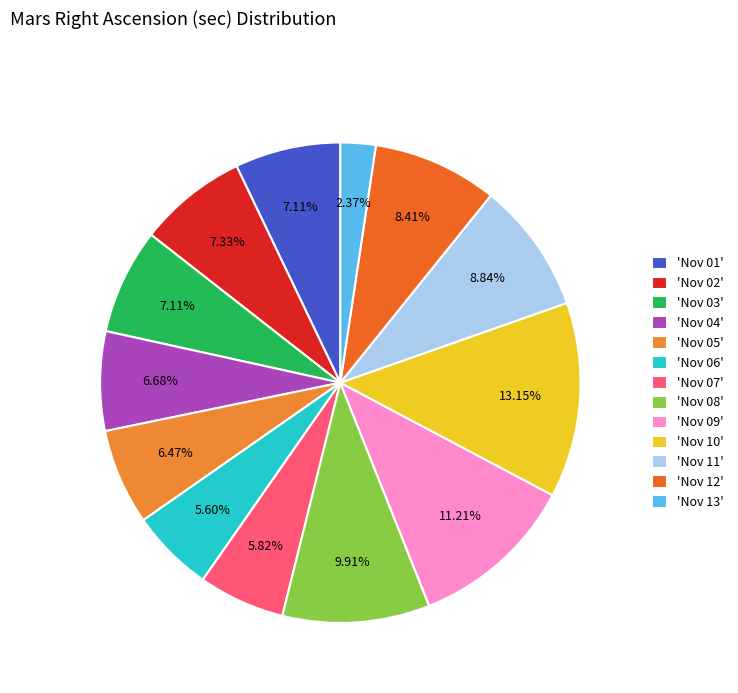

How many segments does this pie chart have?

13